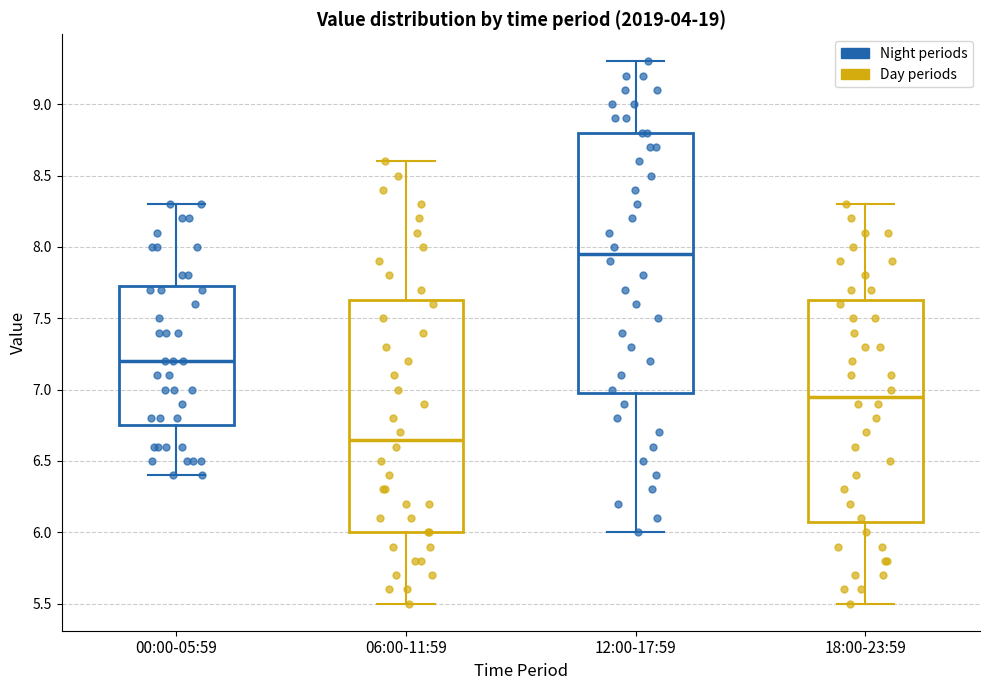

Which box is the tallest, from its lower edge to its upper edge?

12:00-17:59